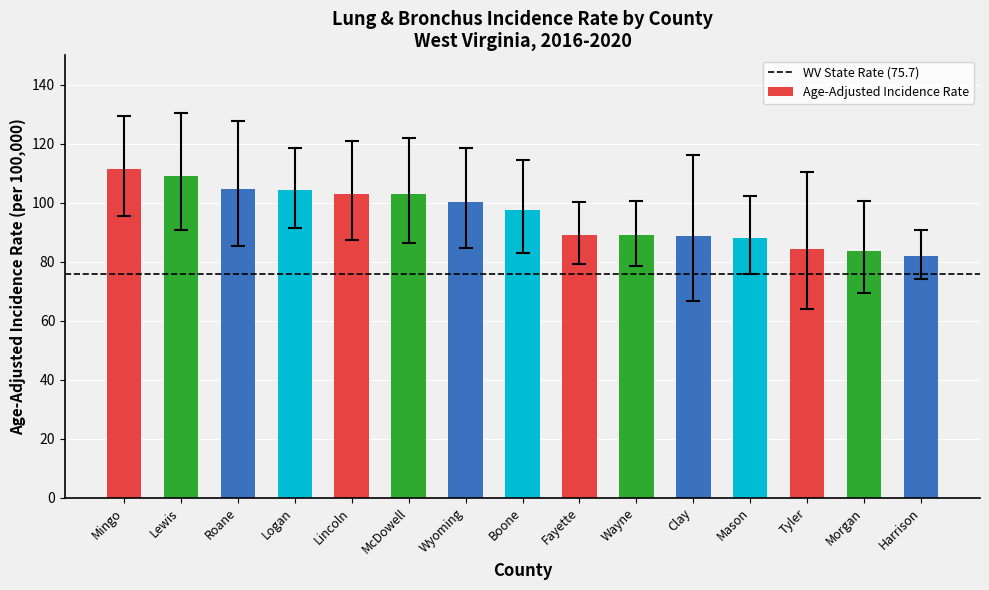

At which label is the value closest to 96?

Boone